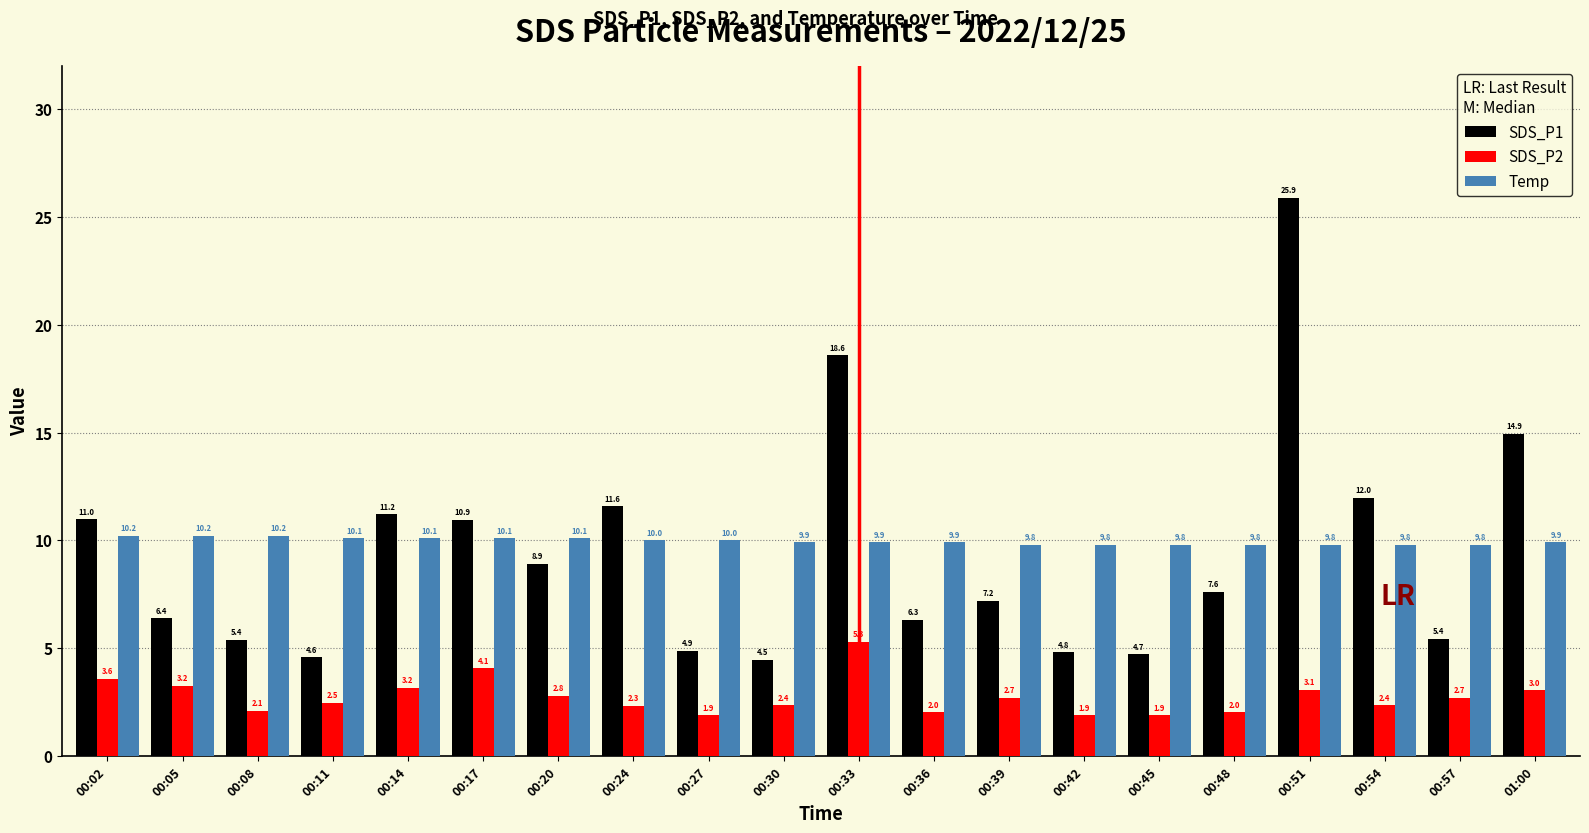

At how many categories does at least one series exceed 6?

20